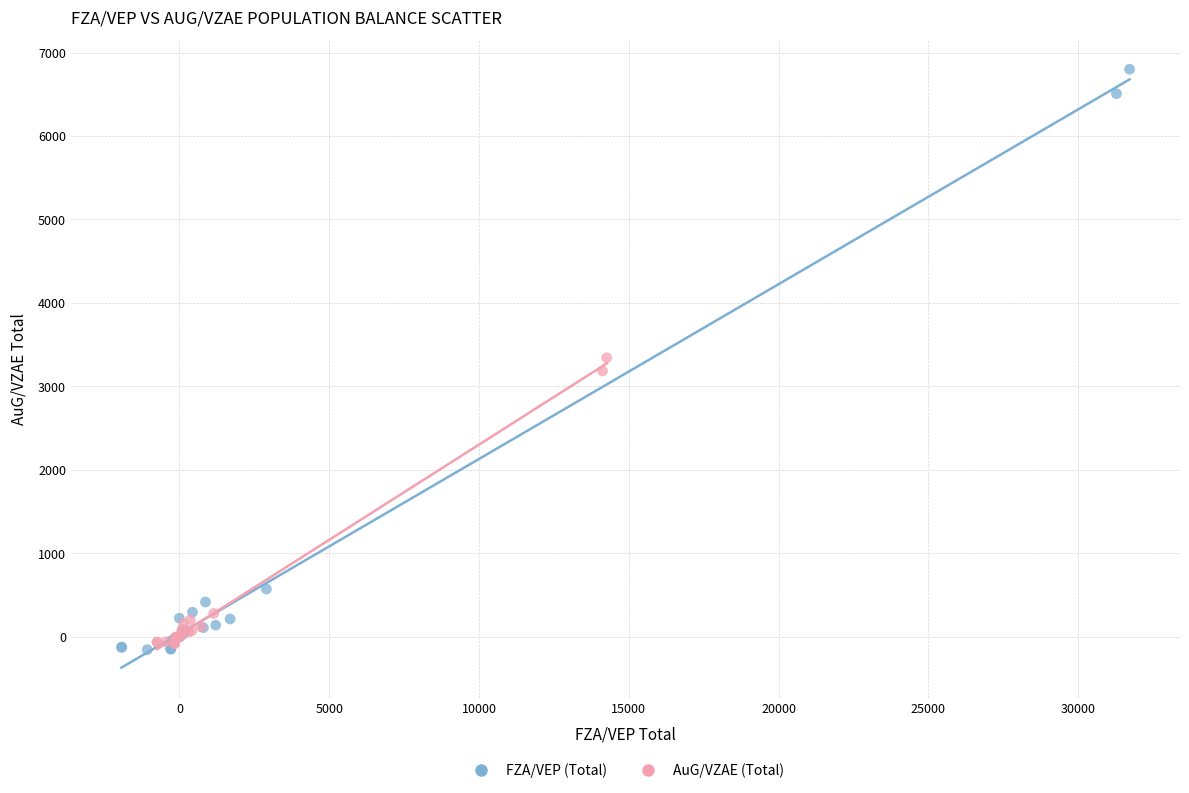

What are all the series names shown in the legend?

FZA/VEP (Total), AuG/VZAE (Total)